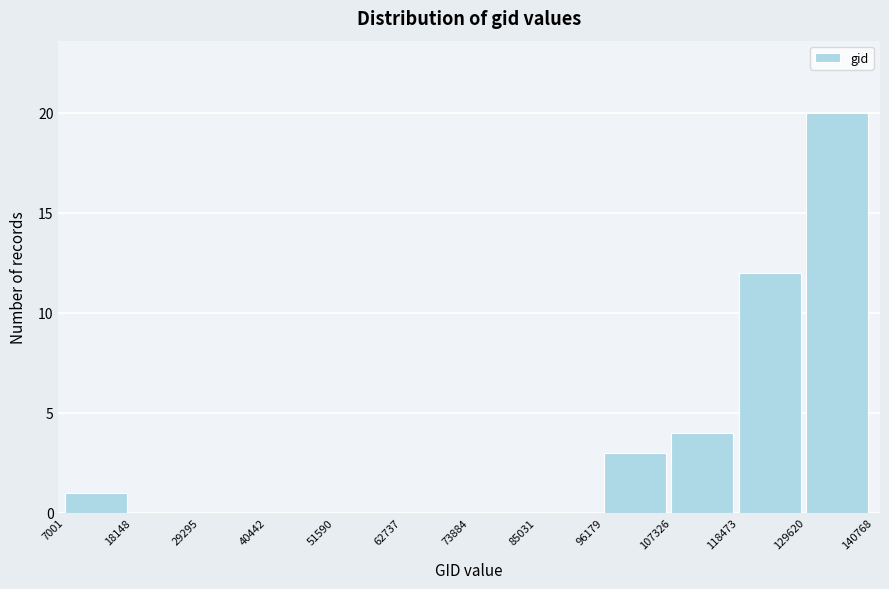

Reading left to right, list every bar in this chart as the range it spans on the x-axis followed by its height. The values are not printed on the chart, so give them approximately, as read against the axis.

7001 to 18148: 1
18148 to 29295: 0
29295 to 40442: 0
40442 to 51590: 0
51590 to 62737: 0
62737 to 73884: 0
73884 to 85031: 0
85031 to 96179: 0
96179 to 107326: 3
107326 to 118473: 4
118473 to 129620: 12
129620 to 140768: 20